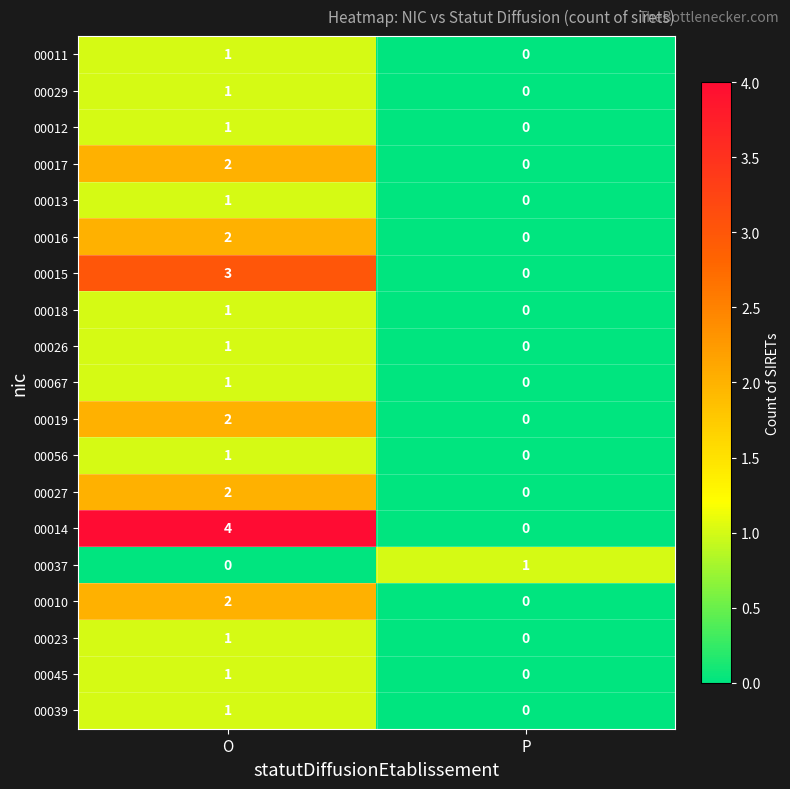

Which category has the highest value across all series?

O